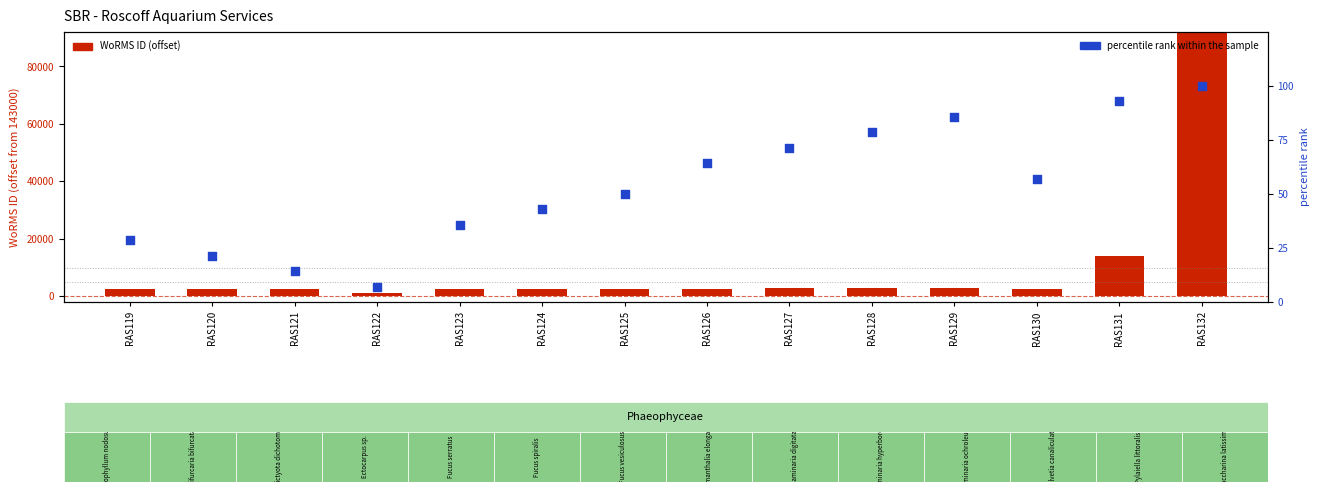

What is the total value across all series at RAS132?

91583.0